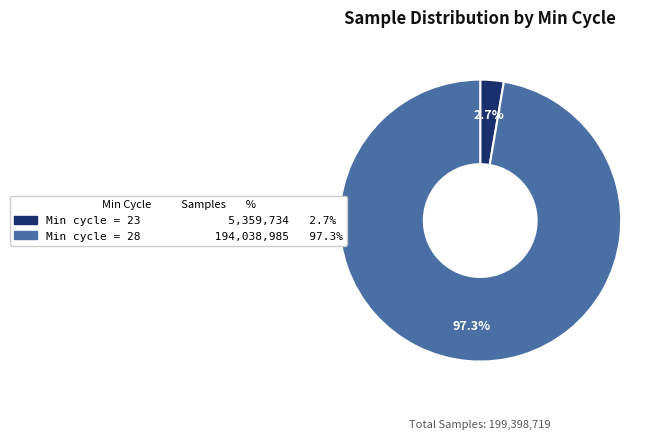

Is there any slice that represents more than half of the pie?

Yes